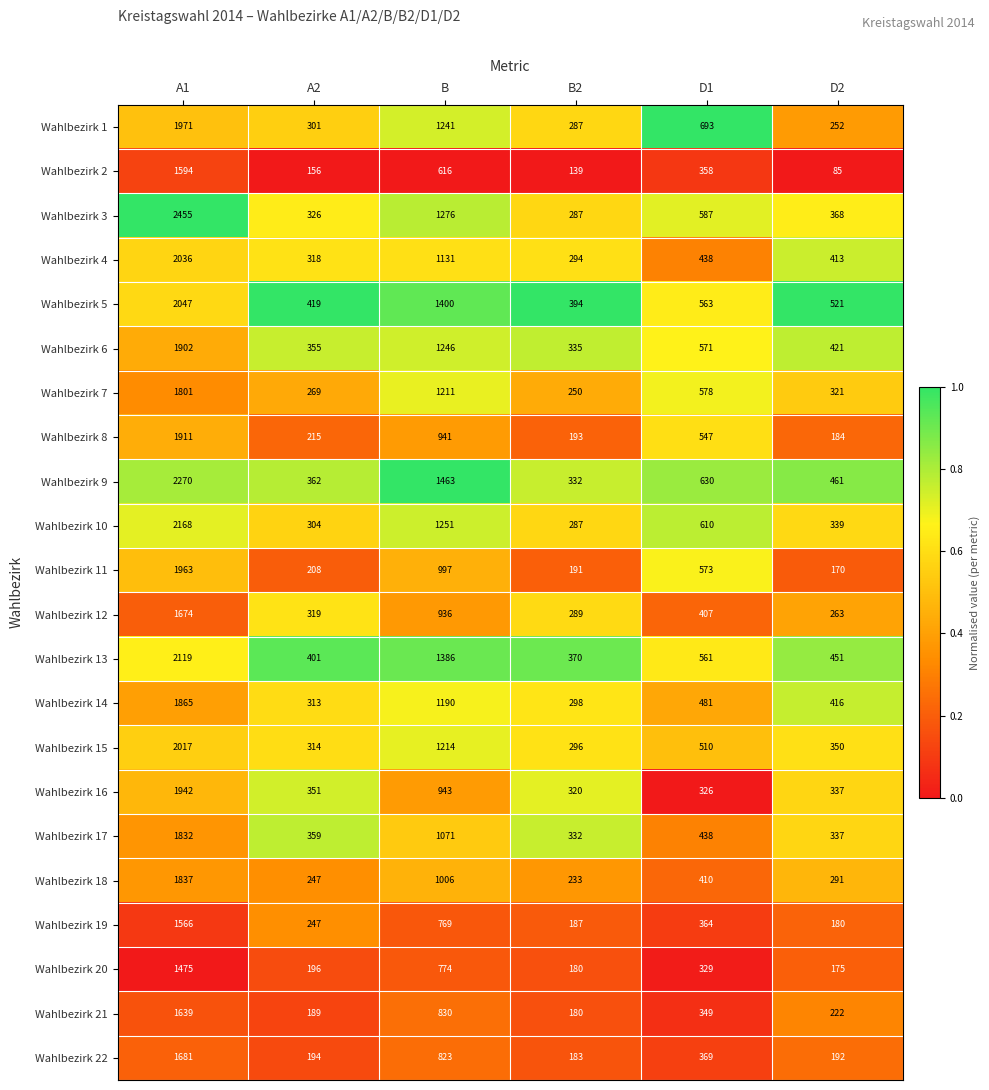

Is it true that Wahlbezirk 3 equals 301 at D1?

False